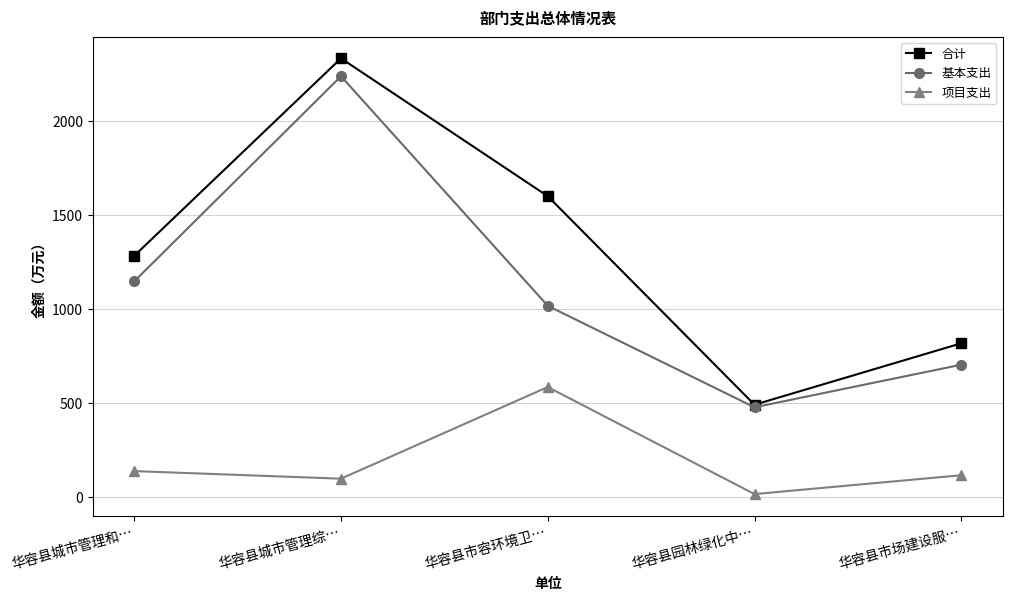

List the series in order of their peak value, highest first.

合计, 基本支出, 项目支出